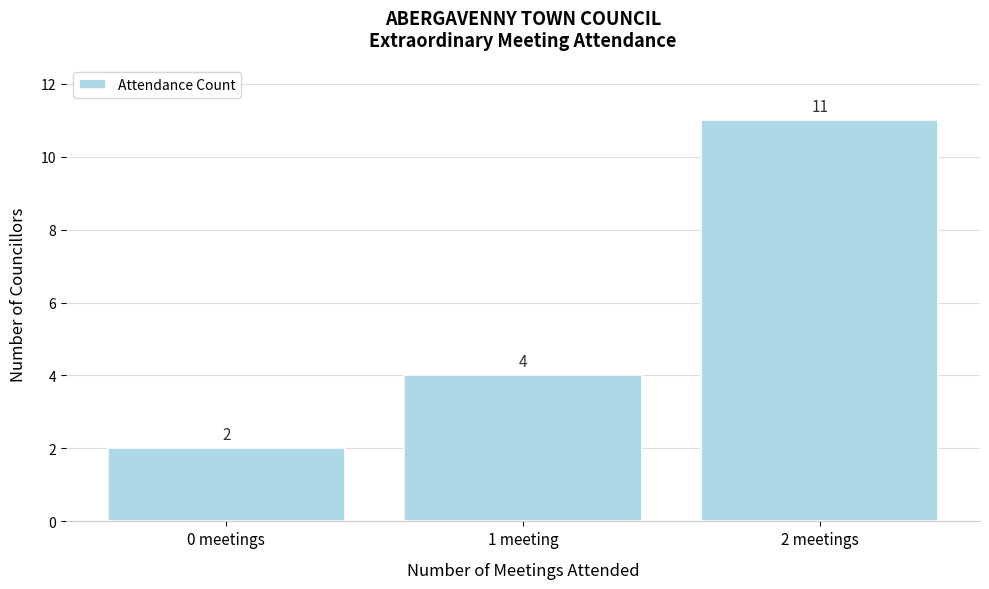

Reading left to right, list all the values displayed in this chart.

2	4	11